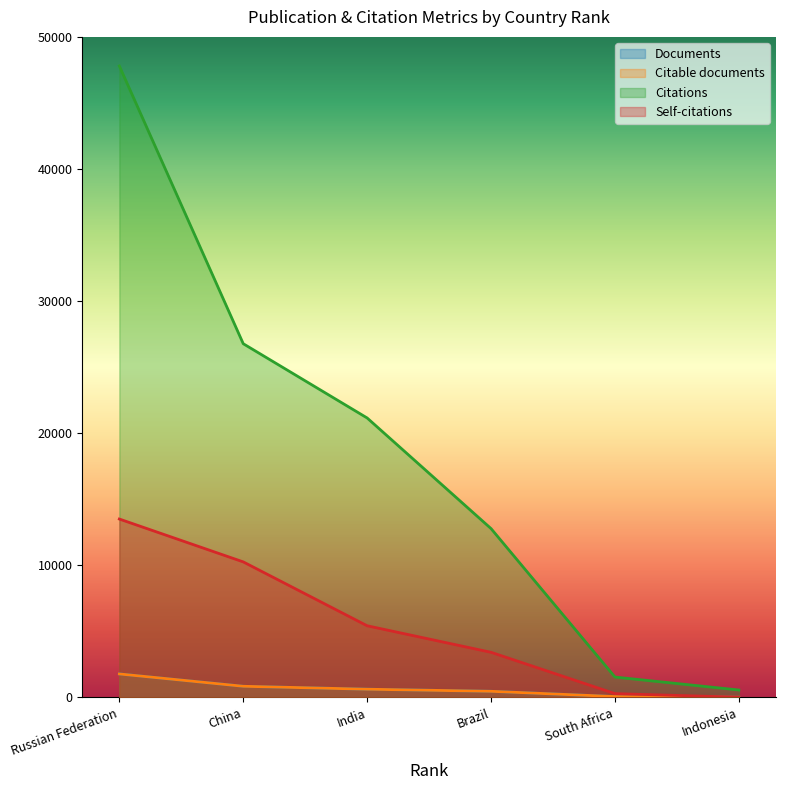

What is the total value across all series at South Africa?

1931